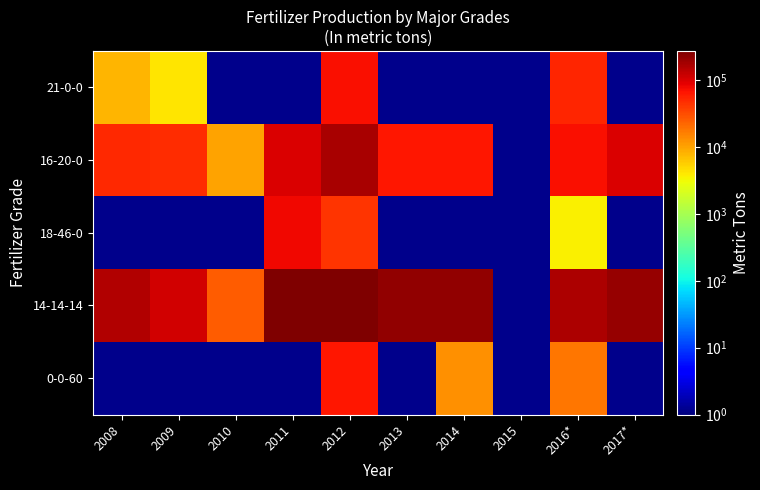

Reading left to right, list all the values displayed in this chart.

21-0-0: 2008=7740	2009=4160	2010=0	2011=0	2012=71307	2013=0	2014=0	2015=0	2016*=53975	2017*=0
16-20-0: 2008=49578	2009=48646	2010=10291	2011=100480	2012=168862	2013=64280	2014=64722	2015=0	2016*=71813	2017*=99222
18-46-0: 2008=0	2009=0	2010=0	2011=77469	2012=44208	2013=0	2014=0	2015=0	2016*=3661	2017*=0
14-14-14: 2008=158147	2009=112070	2010=25552	2011=265821	2012=273729	2013=216399	2014=220448	2015=0	2016*=166010	2017*=213670
0-0-60: 2008=0	2009=0	2010=0	2011=0	2012=64370	2013=0	2014=13099	2015=0	2016*=18314	2017*=0